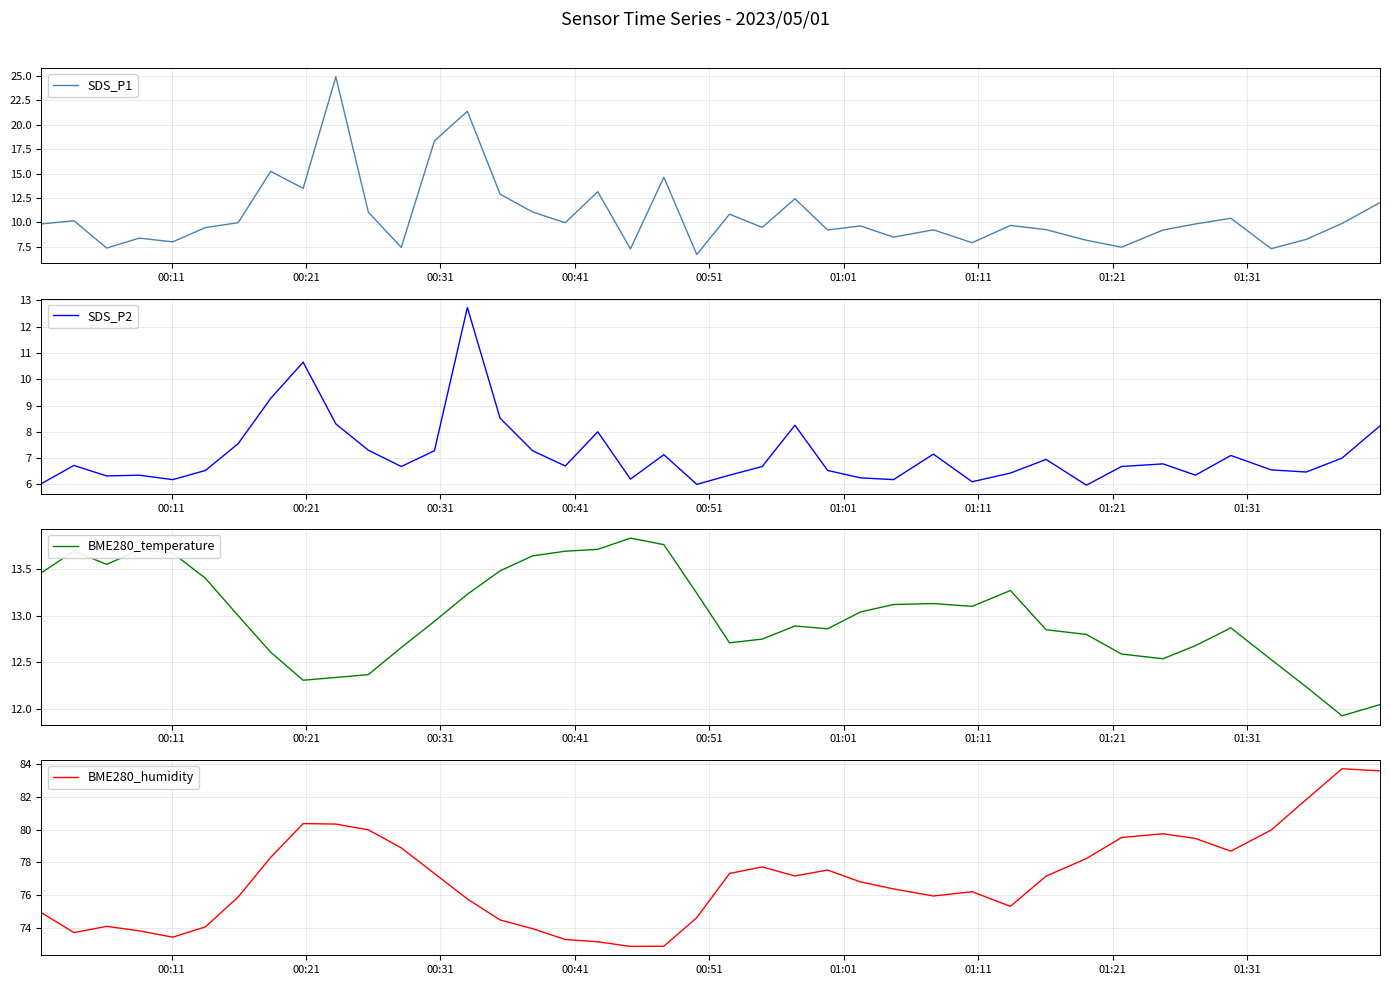

At how many categories does at least one series exceed 77?

20